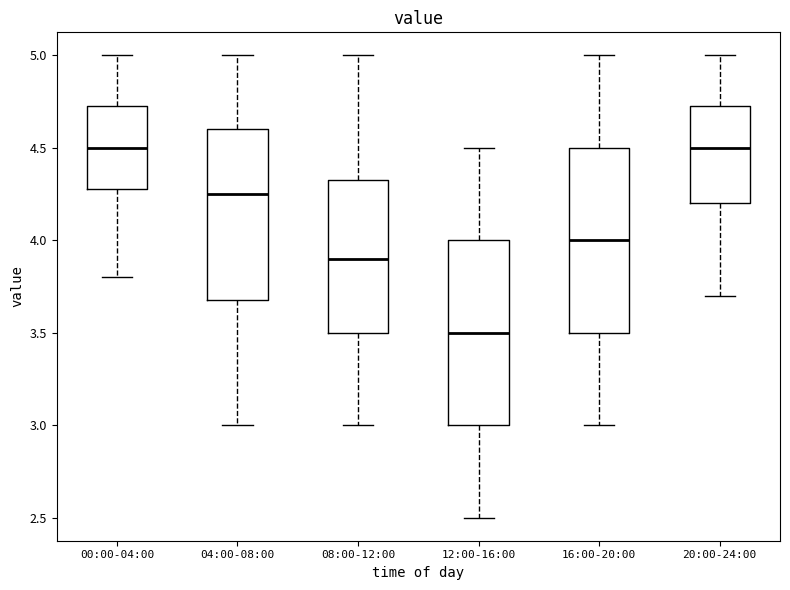

Reading left to right, read every box against the y-axis: the position of its median line, the range the box covers, and the ends of its whiskers. The values are not printed on the chart, so give them approximately, as read against the axis.

00:00-04:00: median 4.50, box 4.30 to 4.75, whiskers 3.80 to 5.00
04:00-08:00: median 4.25, box 3.70 to 4.60, whiskers 3.00 to 5.00
08:00-12:00: median 3.90, box 3.50 to 4.35, whiskers 3.00 to 5.00
12:00-16:00: median 3.50, box 3.00 to 4.00, whiskers 2.50 to 4.50
16:00-20:00: median 4.00, box 3.50 to 4.50, whiskers 3.00 to 5.00
20:00-24:00: median 4.50, box 4.20 to 4.75, whiskers 3.70 to 5.00